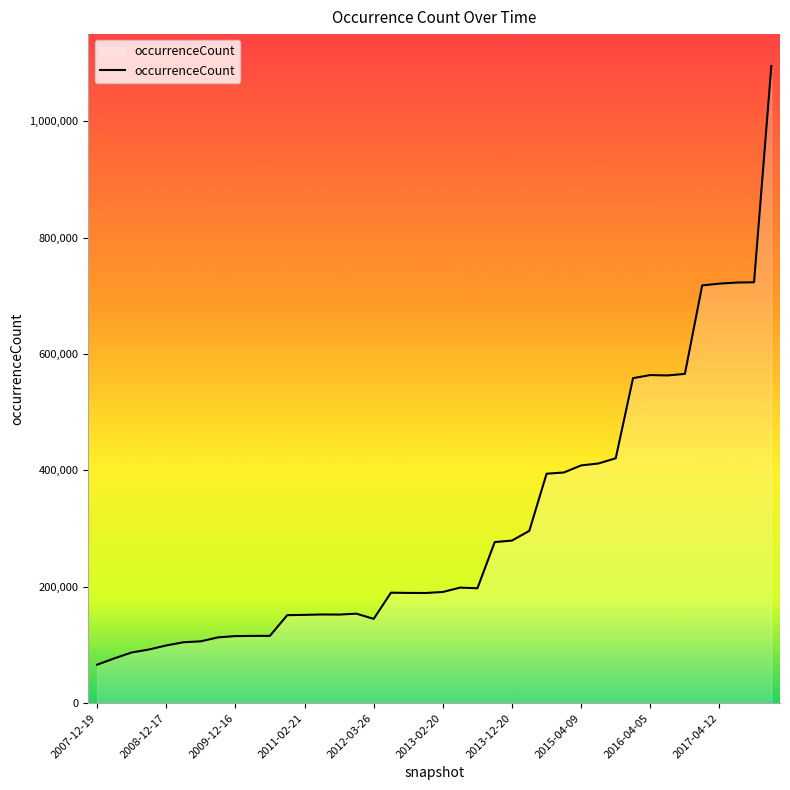

What is the smallest value displayed?

66121